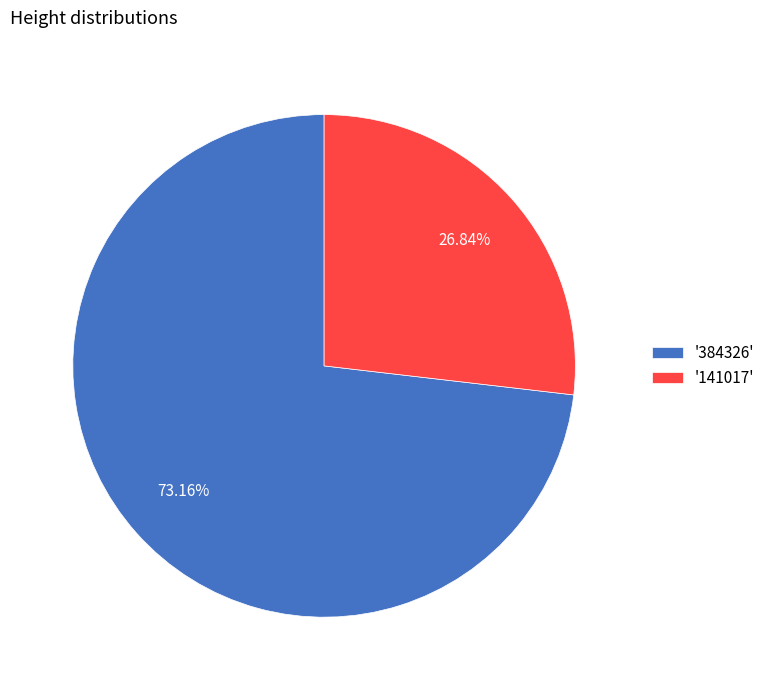

Between '141017' and '384326', which is larger?

'384326'